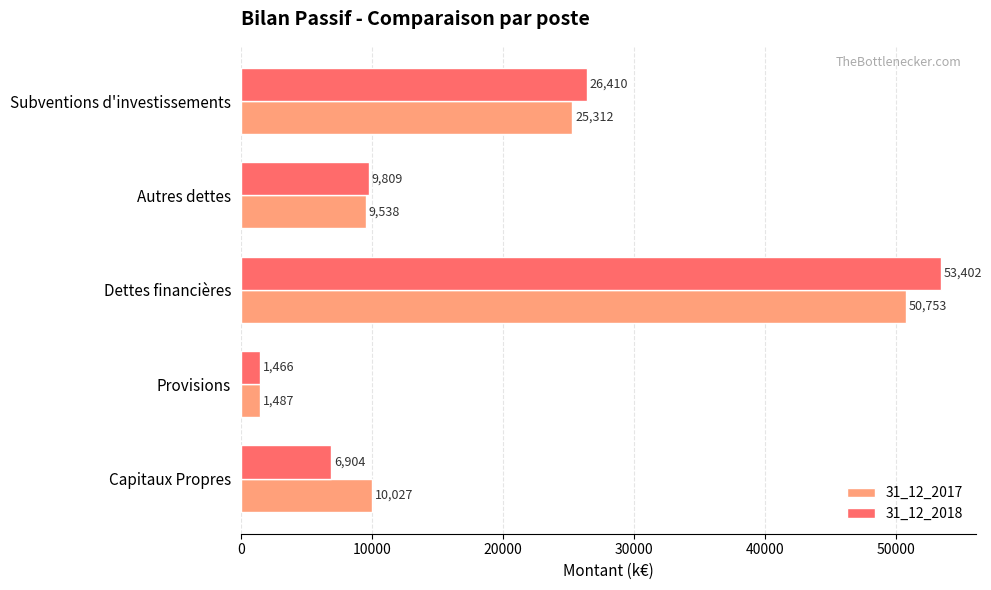

Which series has the widest spread of values?

31_12_2018